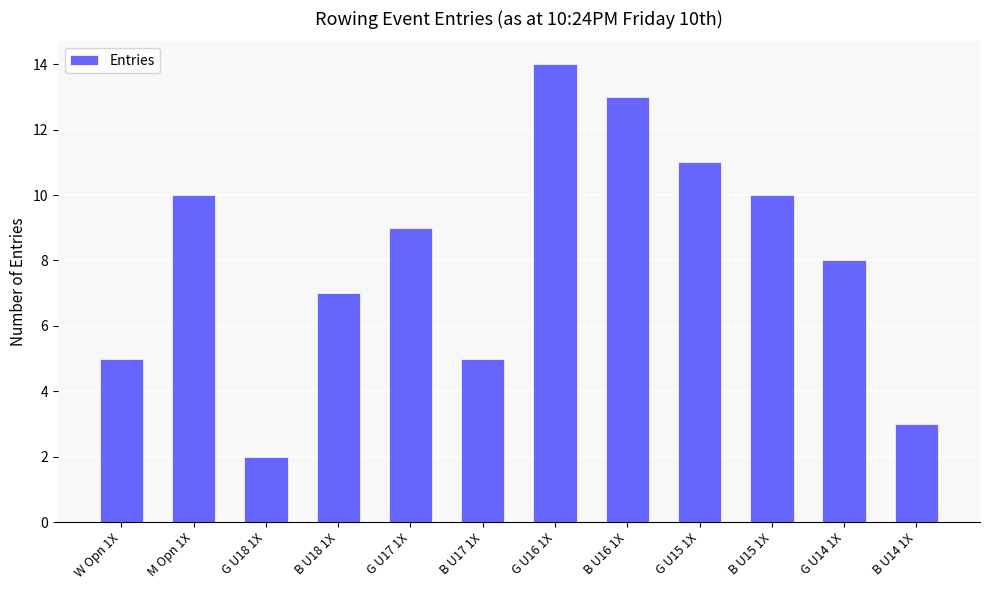

What is the change in value from G U18 1X to B U15 1X?

+8